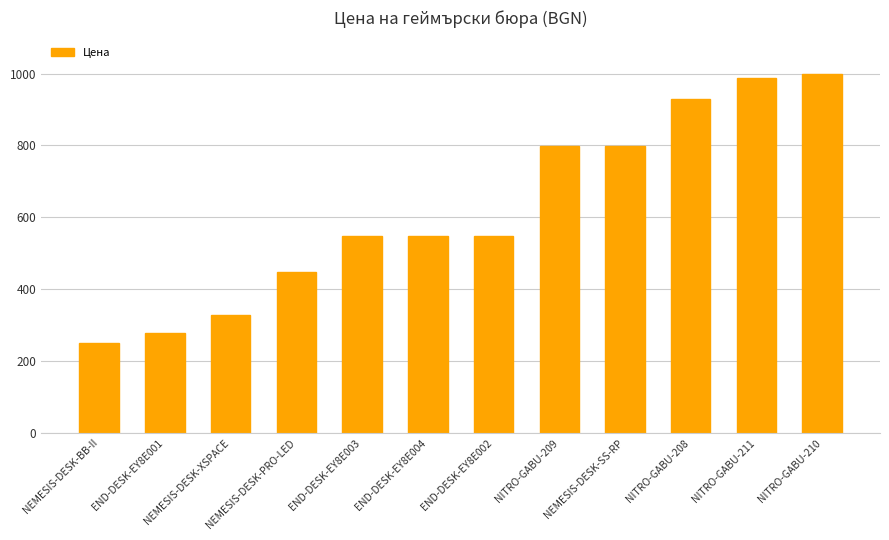

What position from the right is NITRO-GABU-208?

3